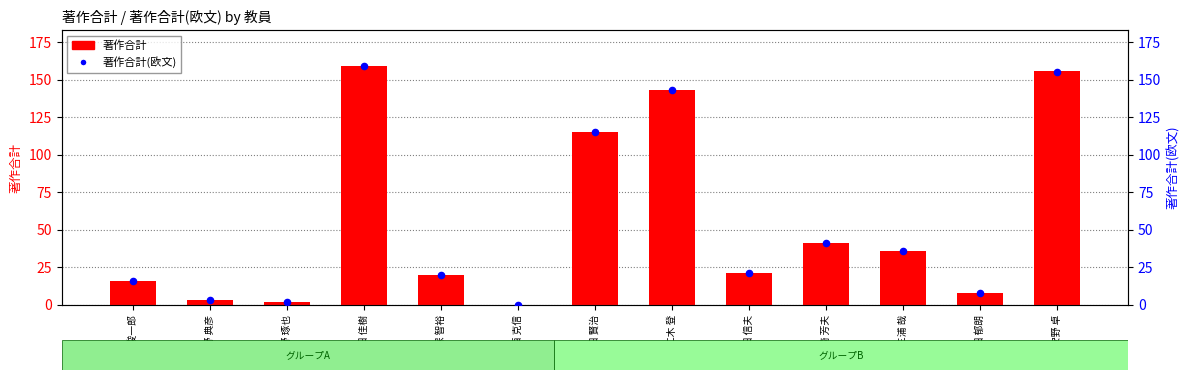

Which series reaches the maximum Y coordinate?

著作合計